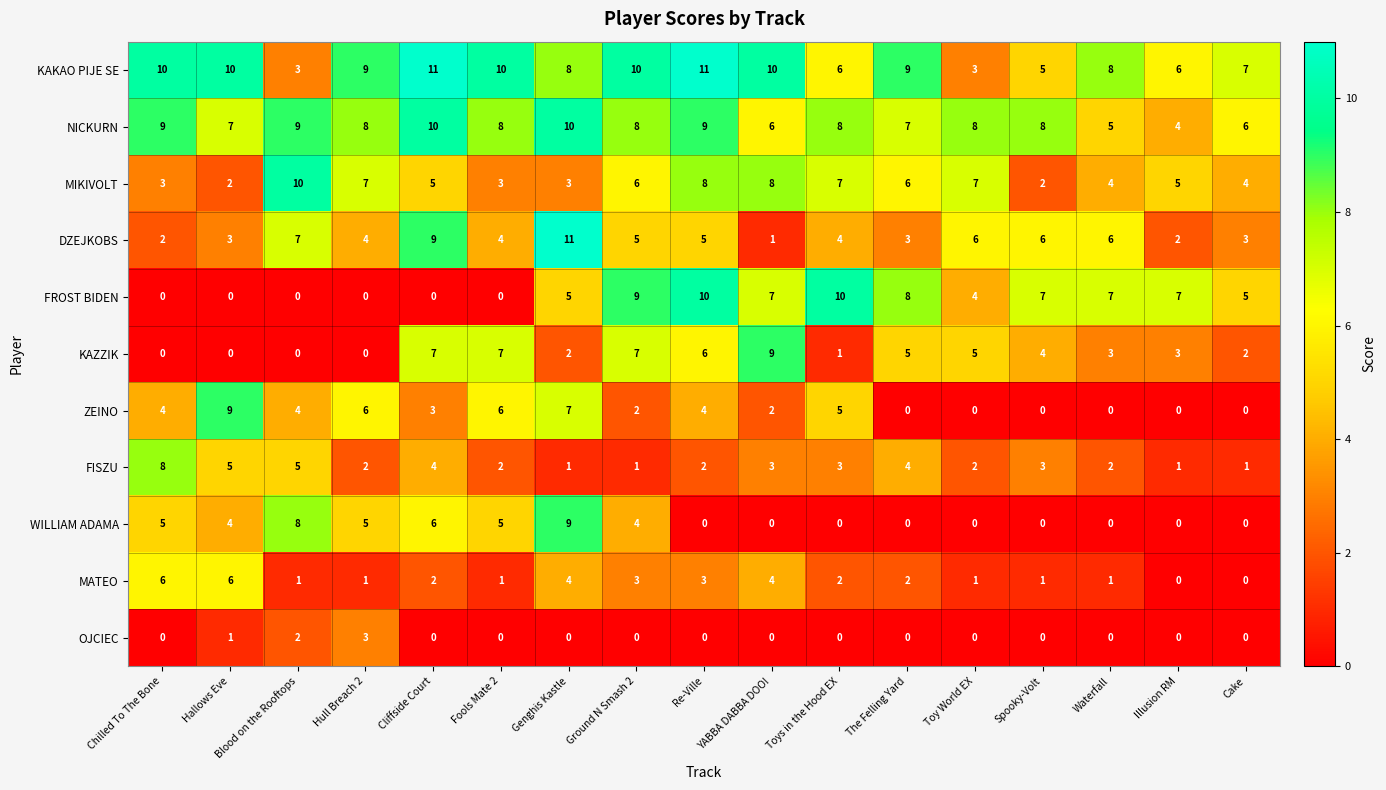

The FROST BIDEN series shows 4 at Hallows Eve. True or false?

False